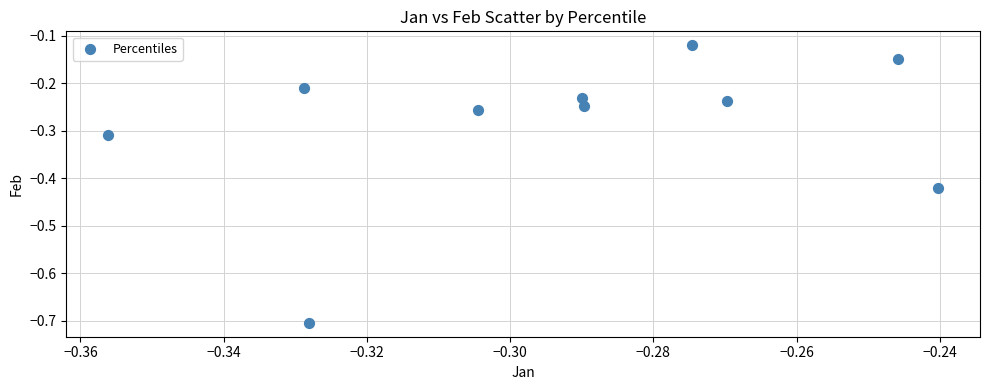

What is the range of Y values (max minus min)?

0.6